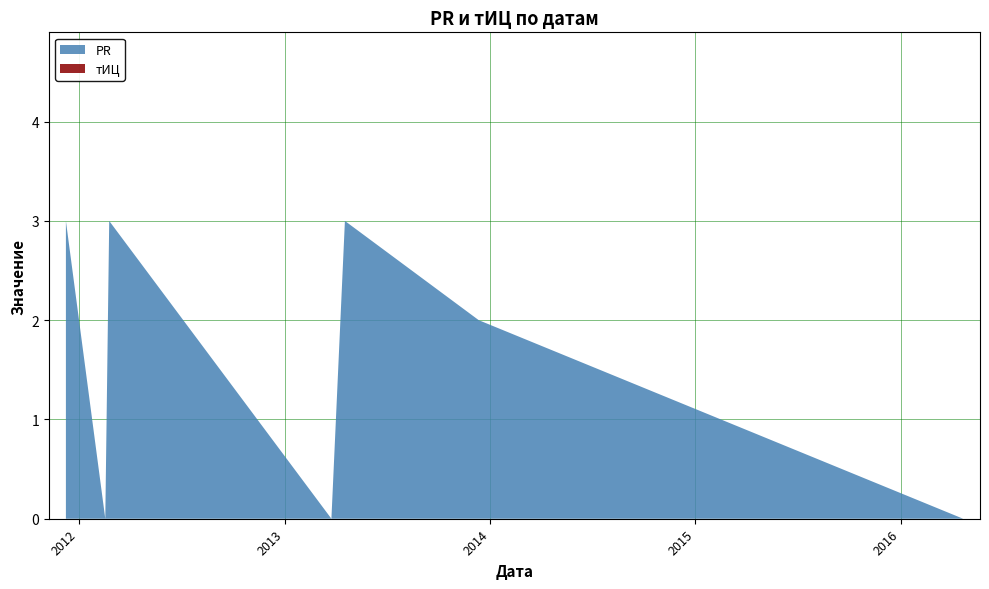

Reading left to right, what are all the values shown in this chart?

PR: 3	0	3	0	3	2	0
тИЦ: 0	0	0	0	0	0	0